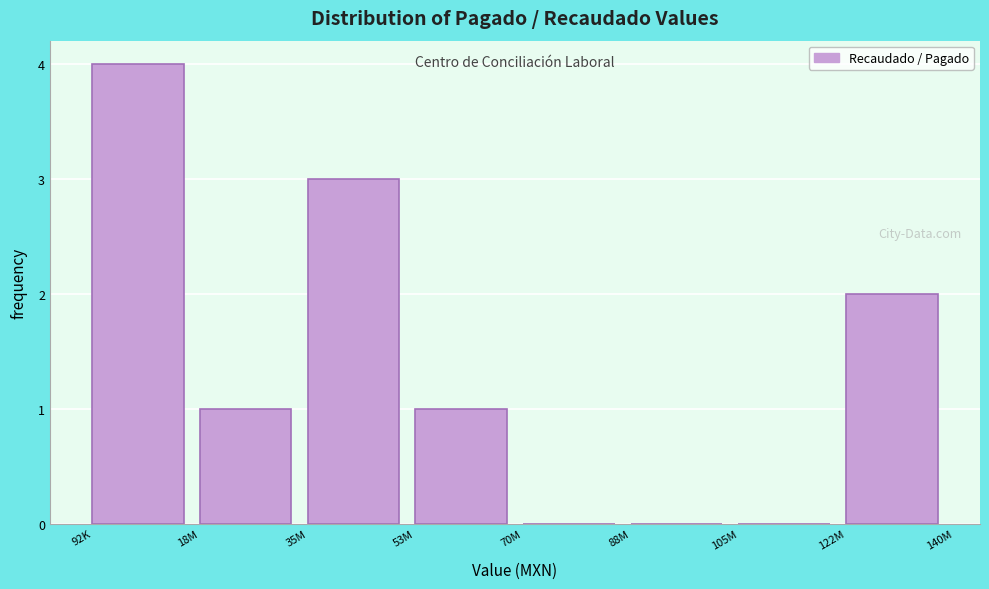

Reading left to right, extract all data points from this chart.

92K=4	18M=1	35M=3	53M=1	70M=0	88M=0	105M=0	122M=2